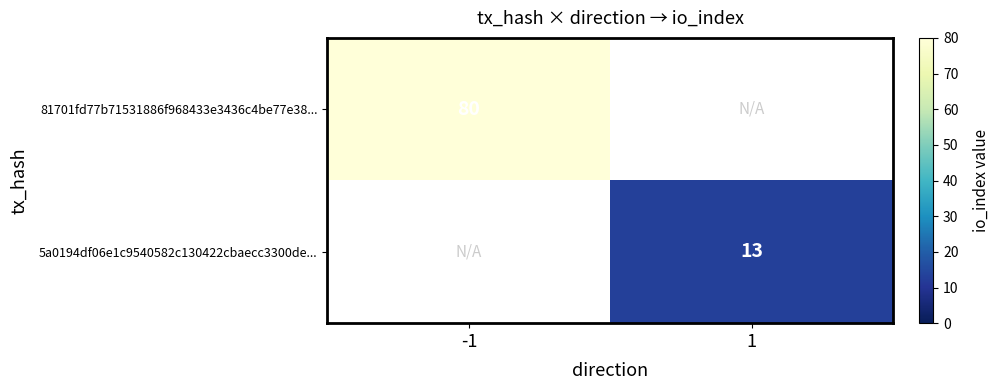

True or false: 5a0194df06e1c9540582c130422cbaecc3300de... has a value of 19.7 at 1.

False